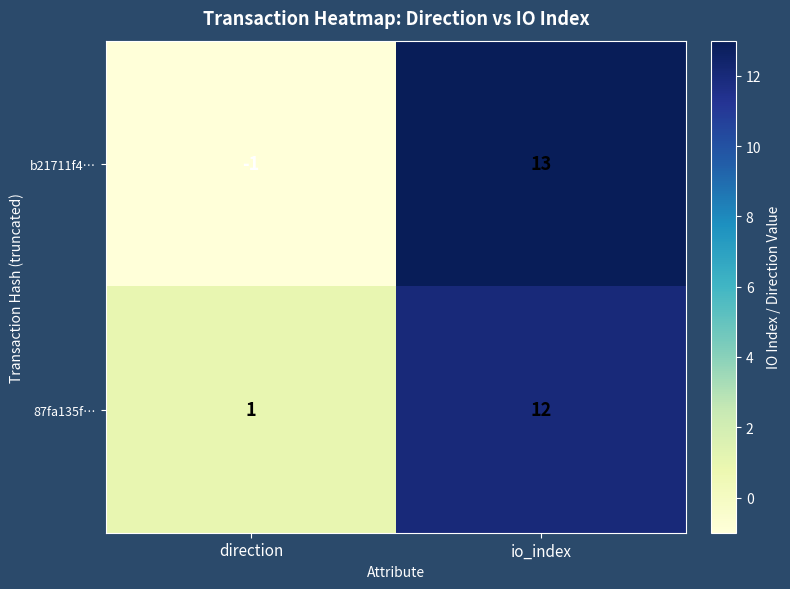

What is the sum of all b21711f4… values?

12